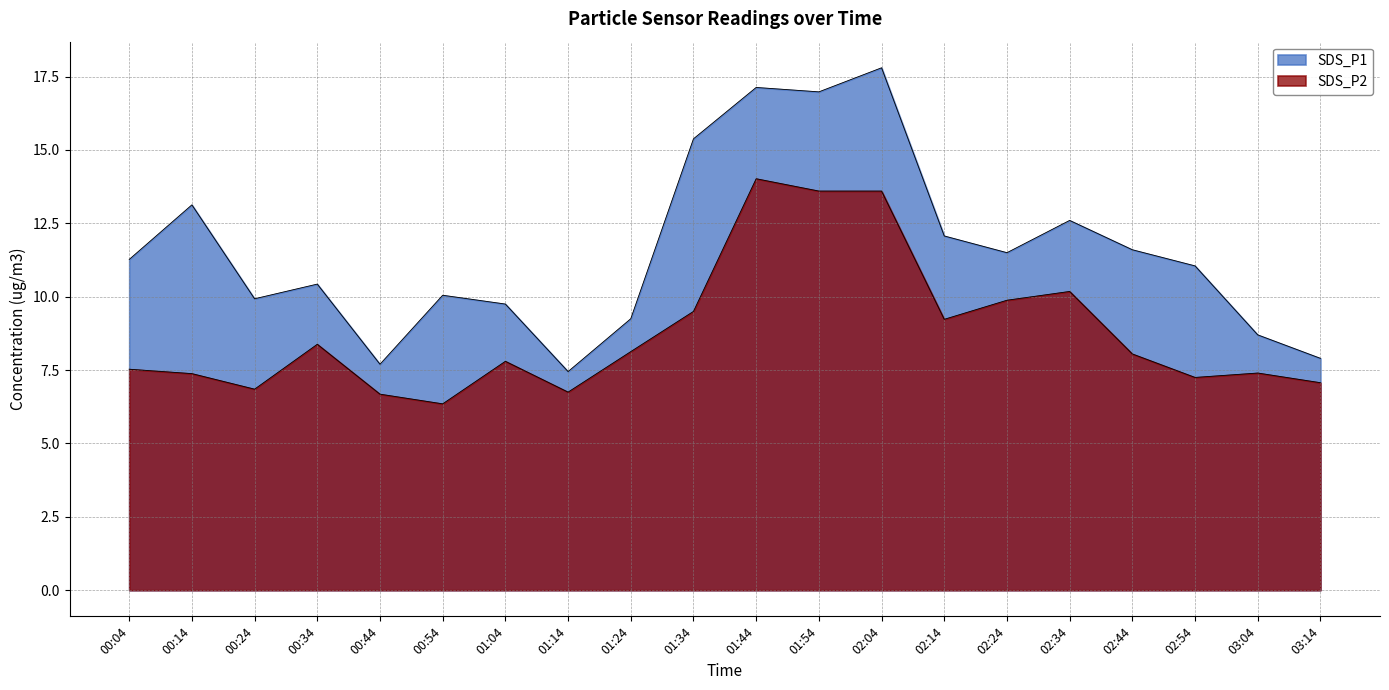

What is the value of the SDS_P2 point at the 15th from the left?

9.9